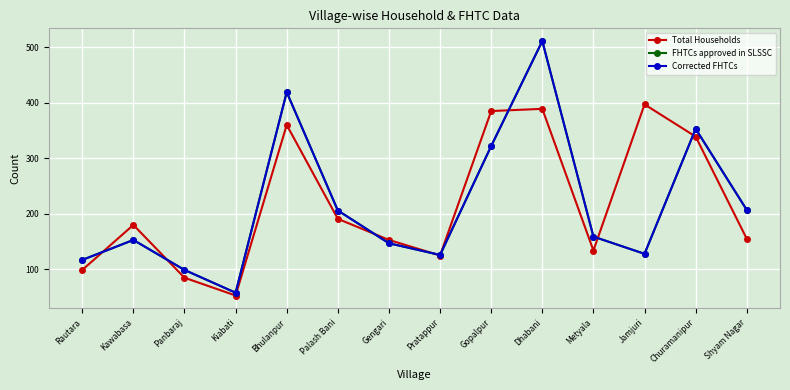

Is it true that Total Households equals 153 at Gengari?

True